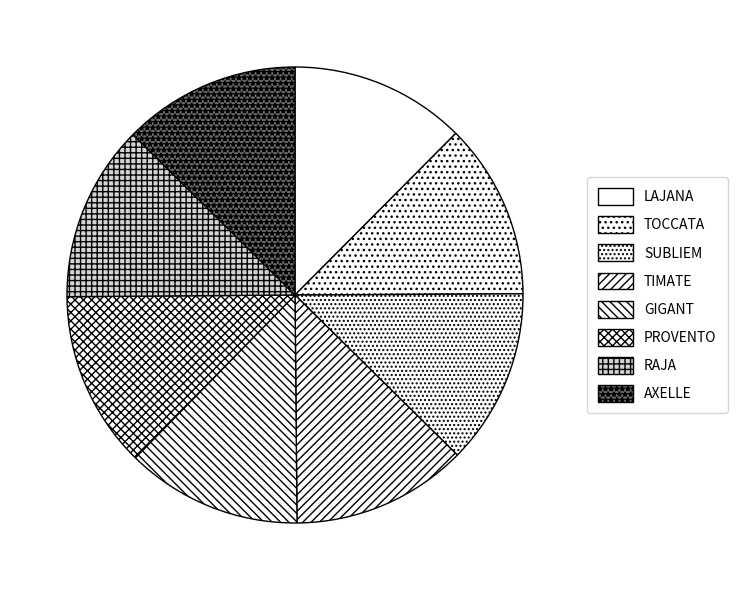

Is it true that RAJA is 2% of the pie?

False